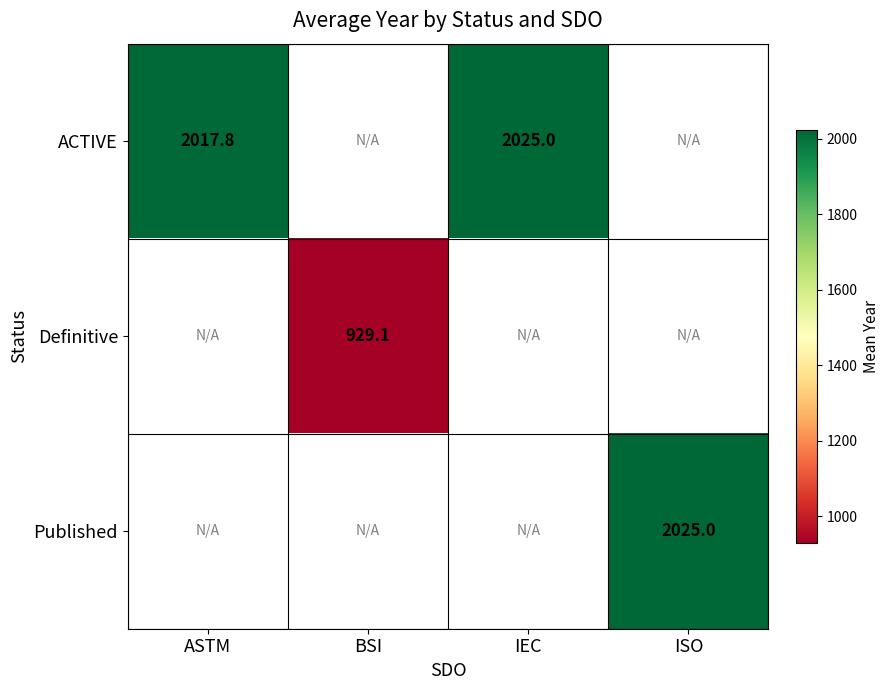

Which has a higher value, IEC or ISO?

ISO